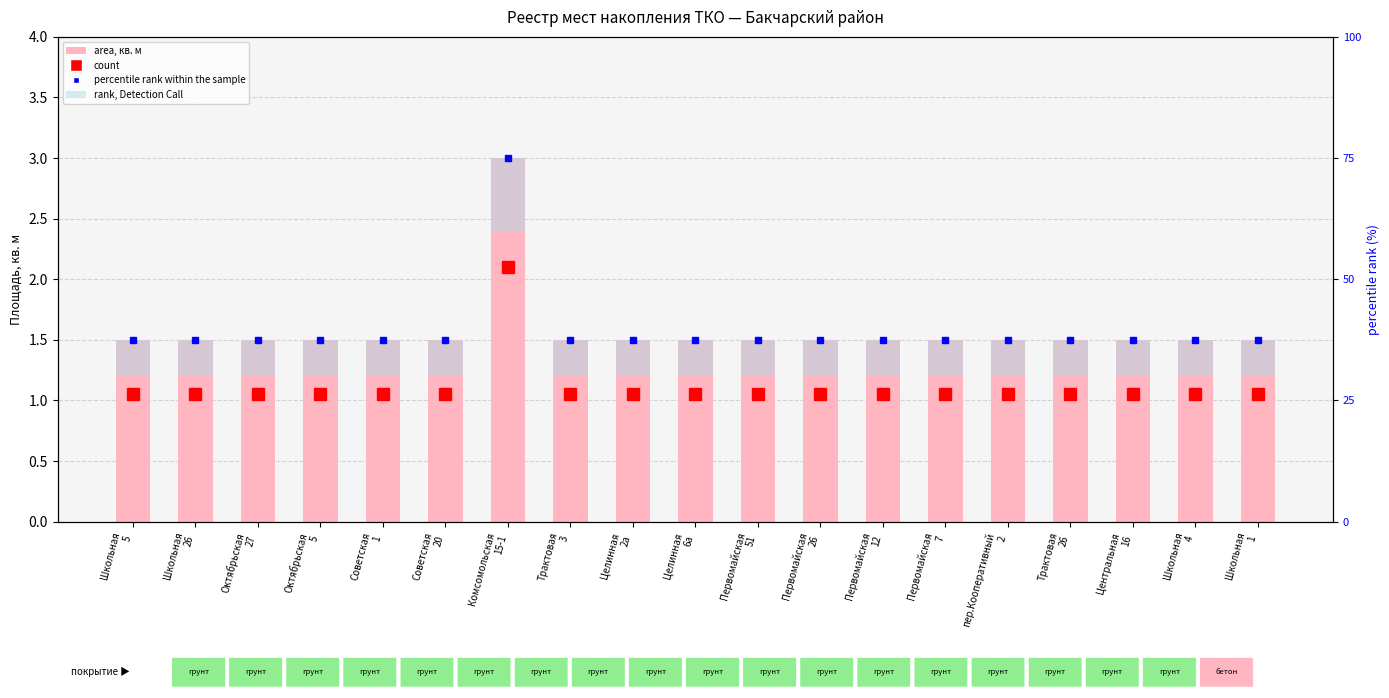

Count the rank, Detection Call values in the range 0 to 1.

19